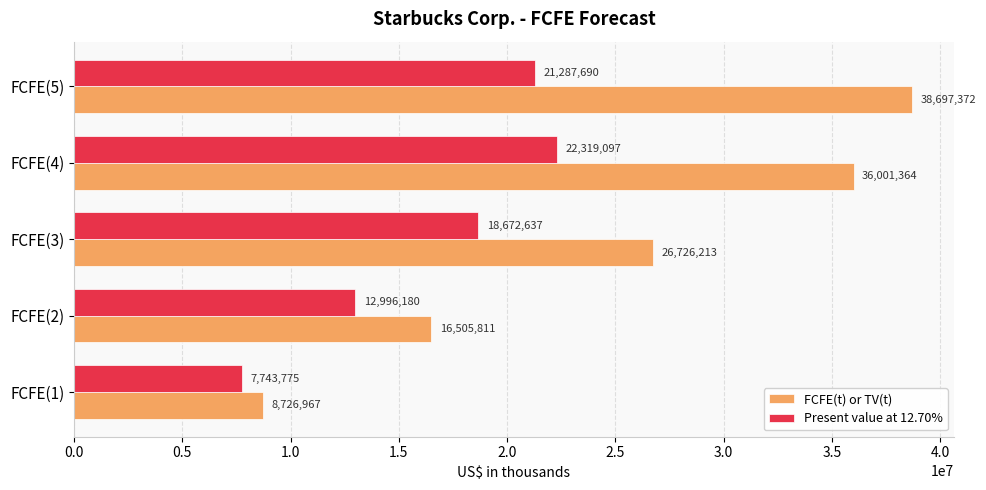

How many data points in Present value at 12.70% are less than 18672637?

2